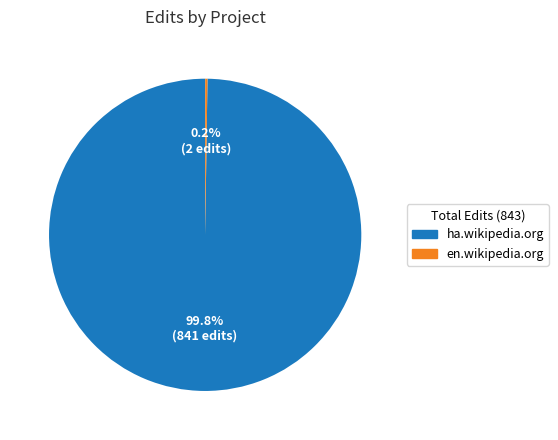

Which category has the biggest portion of the pie?

ha.wikipedia.org